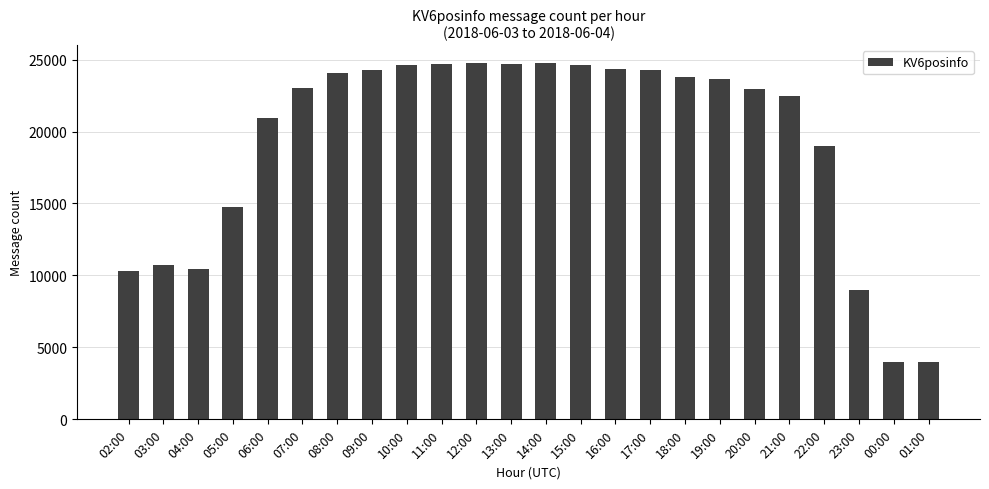

Between 00:00 and 07:00, which is larger?

07:00